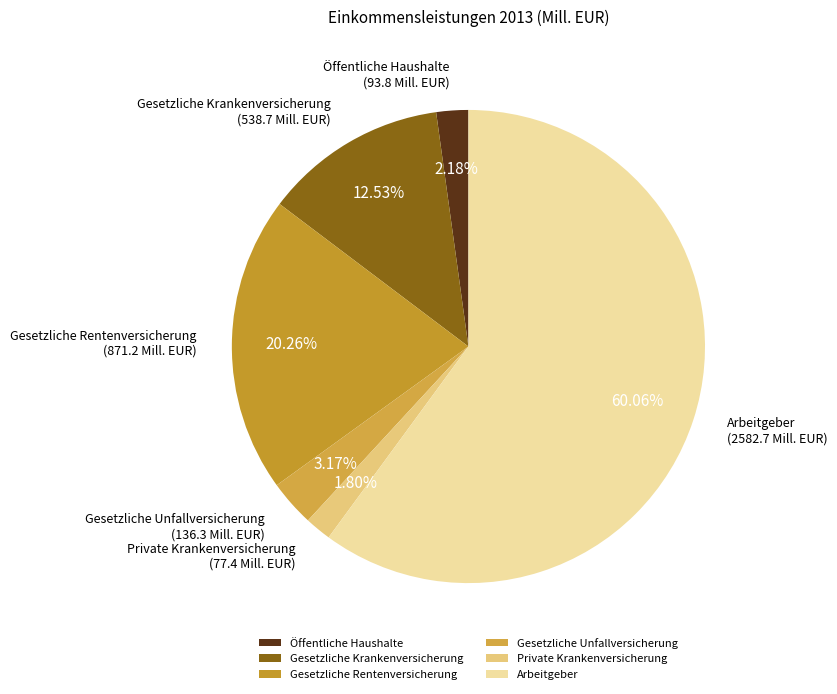

Is it true that Gesetzliche Krankenversicherung is 13% of the pie?

True